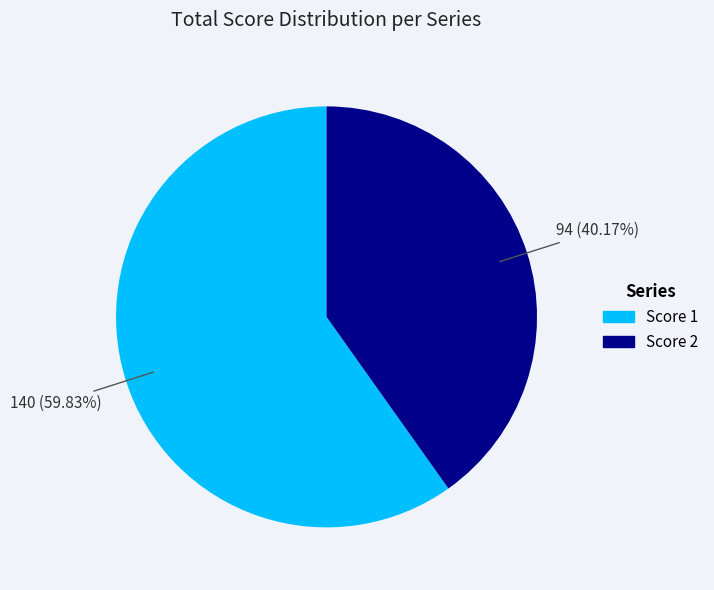

Does any single category account for the majority?

Yes